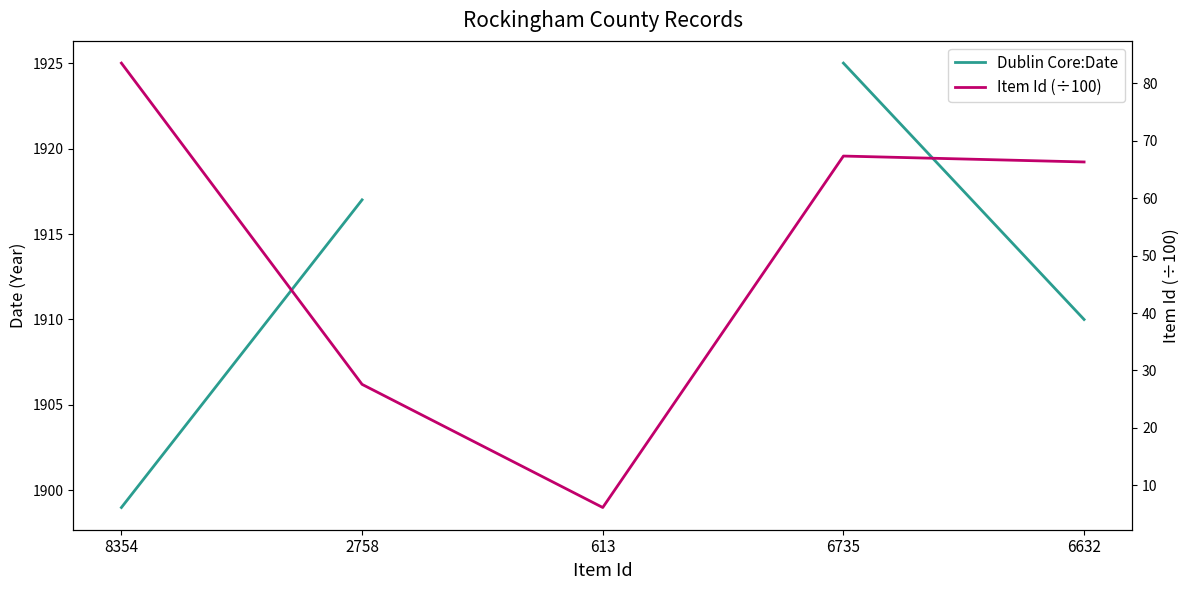

At how many categories does at least one series exceed 1349?

4